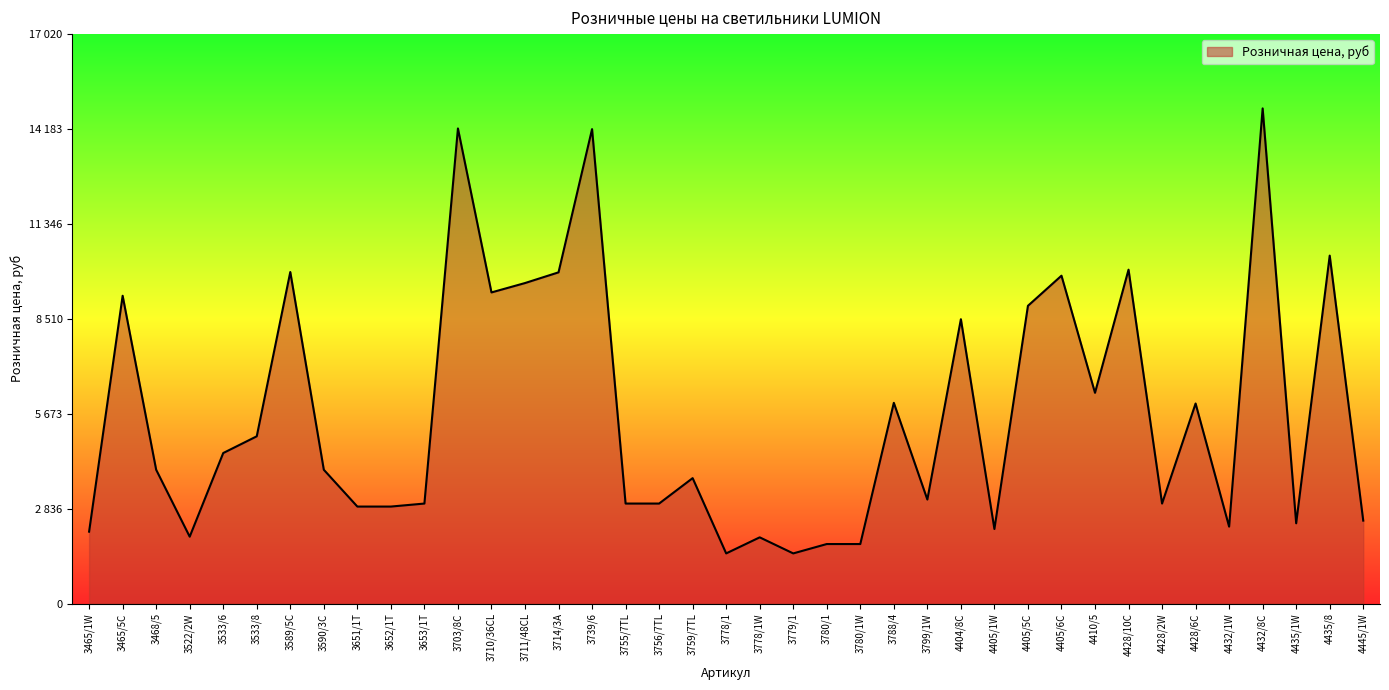

Reading left to right, list all the values displayed in this chart.

2150	9200	4000	2000	4500	5000	9910	4000	2900	2900	2990	14200	9300	9580	9900	14180	2990	2990	3750	1500	1980	1500	1780	1780	6000	3110	8500	2230	8900	9800	6300	9980	2990	5980	2300	14800	2400	10400	2480